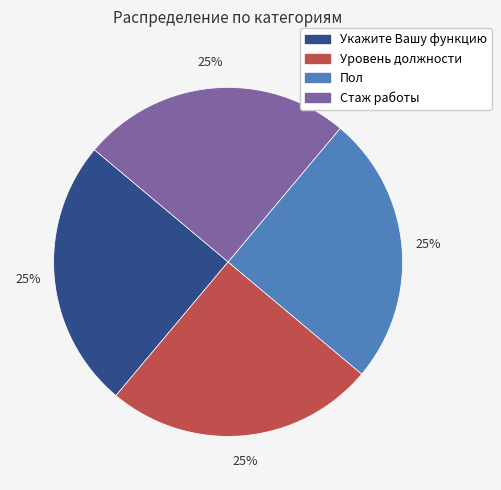

To the nearest percent, what is the average slice percentage?

25%